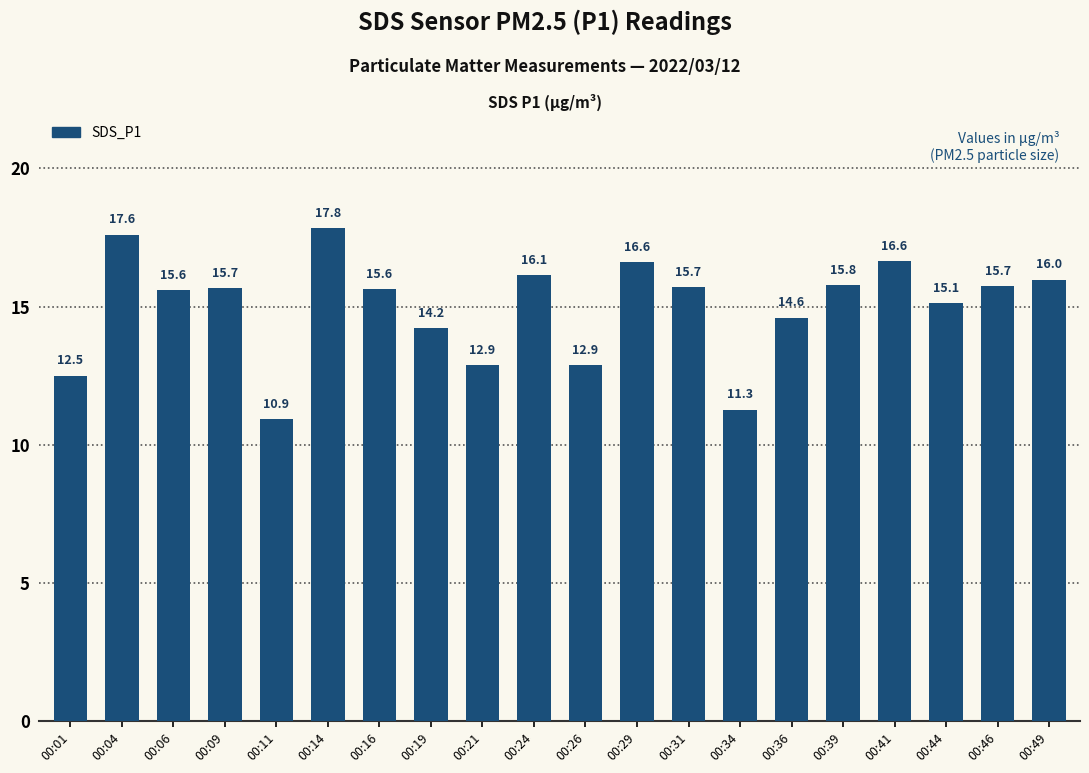

Reading left to right, extract all data points from this chart.

12.5	17.6	15.6	15.7	10.9	17.8	15.6	14.2	12.9	16.1	12.9	16.6	15.7	11.3	14.6	15.8	16.6	15.1	15.7	16.0